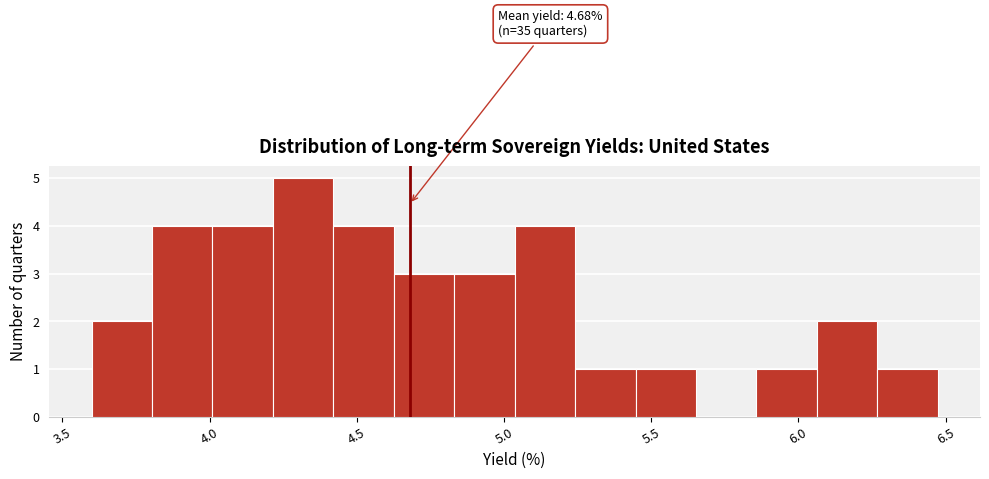

Which range on the x-axis has the tallest bar?

4.20 to 4.40